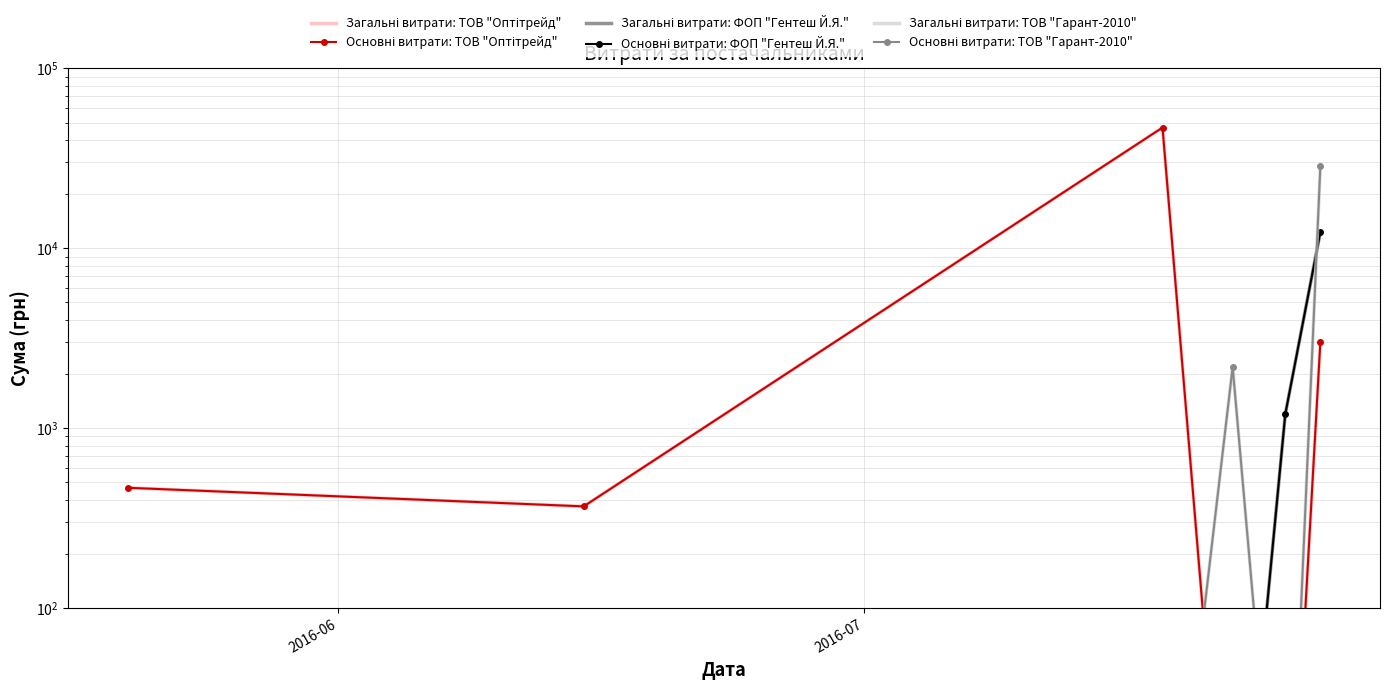

How many data points in Основні витрати: ФОП "Гентеш Й.Я." are above 1?

2